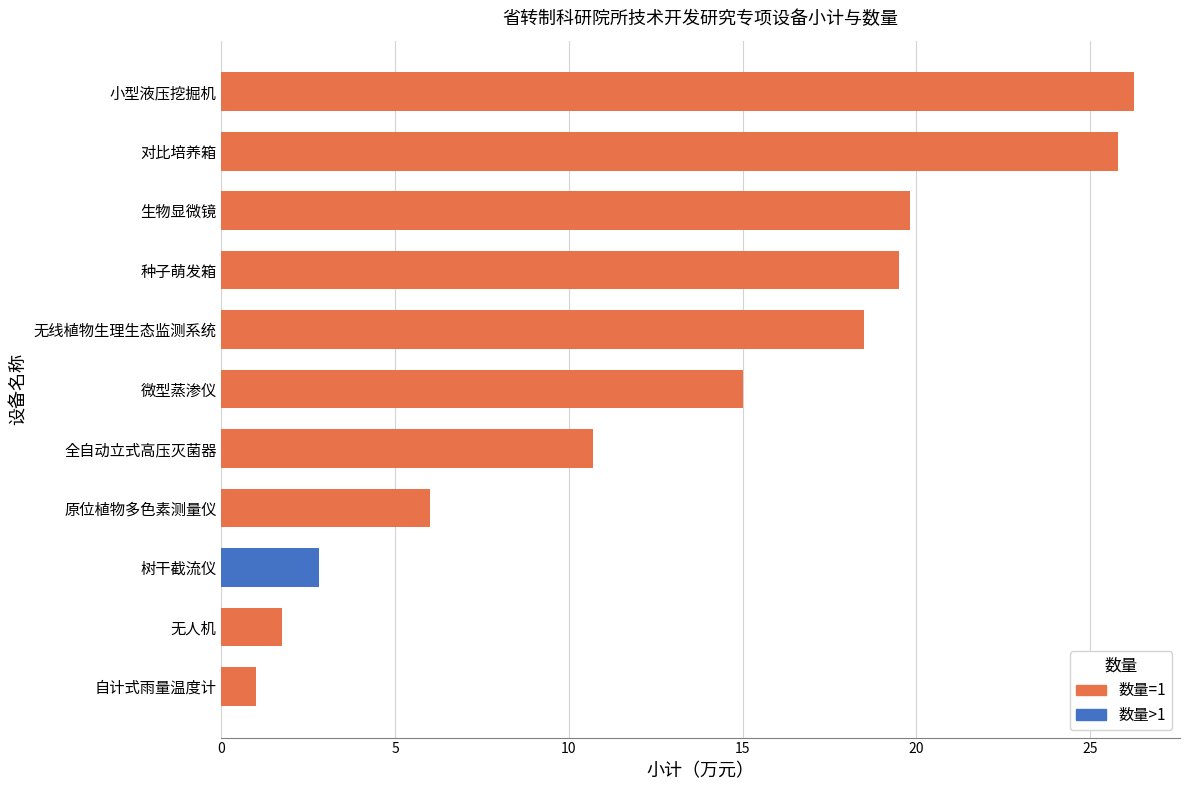

What is the difference between the values at 原位植物多色素测量仪 and 生物显微镜?

13.8